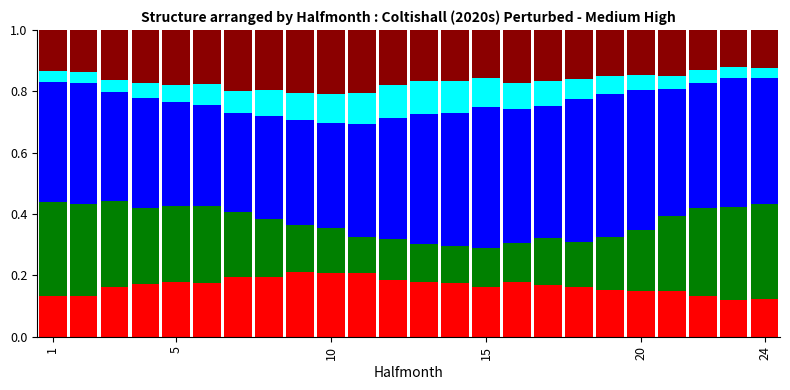

The value of Vapour Pressure Mean at 5 is 0.4. True or false?

True